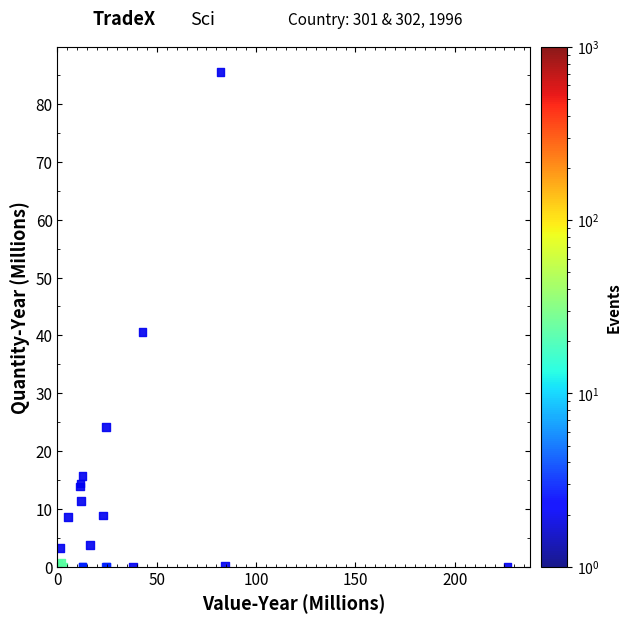

What Y value in the scatter plot is closest to 42?

40.5